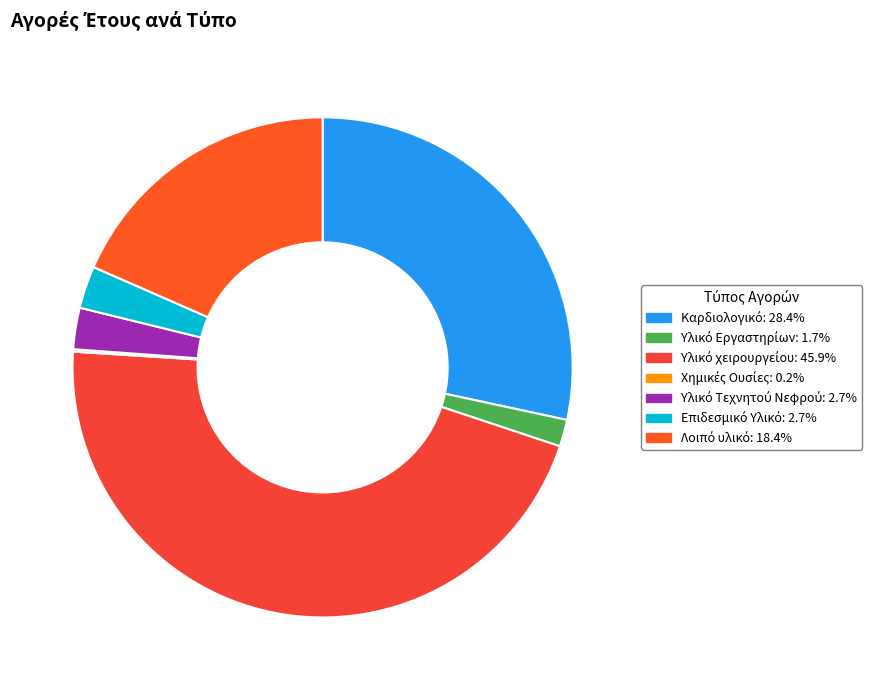

Rank the categories by value from lowest to highest.

Χημικές Ουσίες, Υλικό Εργαστηρίων, Υλικό Τεχνητού Νεφρού, Επιδεσμικό Υλικό, Λοιπό υλικό, Καρδιολογικό, Υλικό χειρουργείου